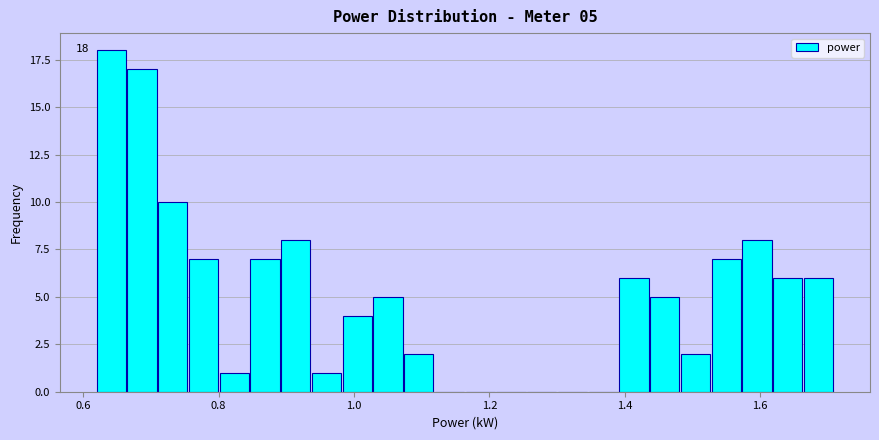

Around what value on the x-axis is the tallest bar? Give the approximate position of its centre, as read against the axis.

0.64